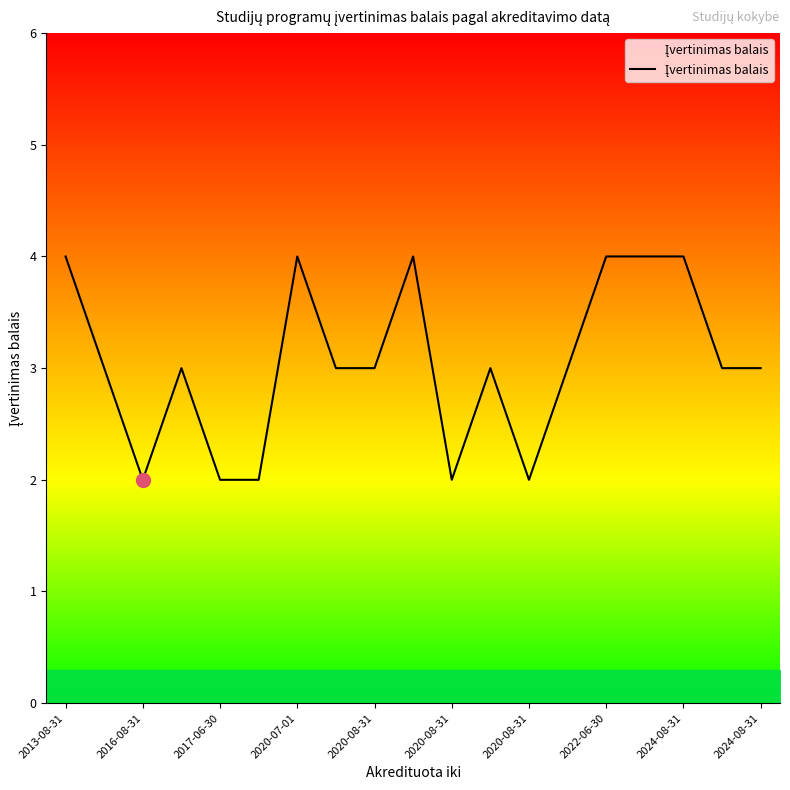

What is the greatest value displayed?

4